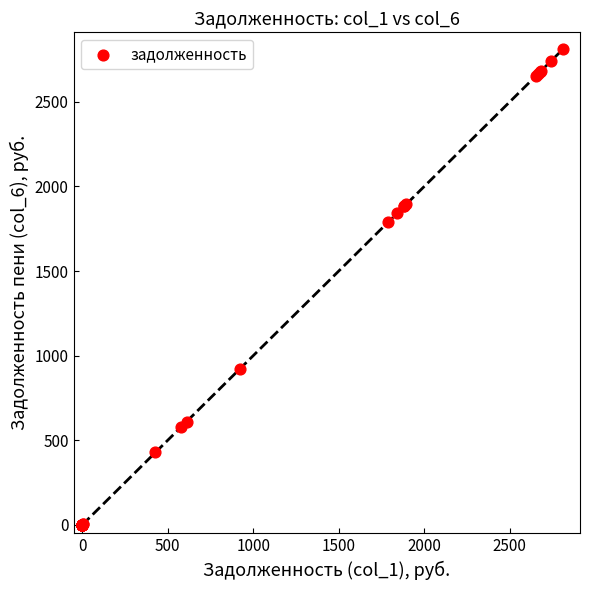

What Y value in the scatter plot is closest to 1405?

1788.5